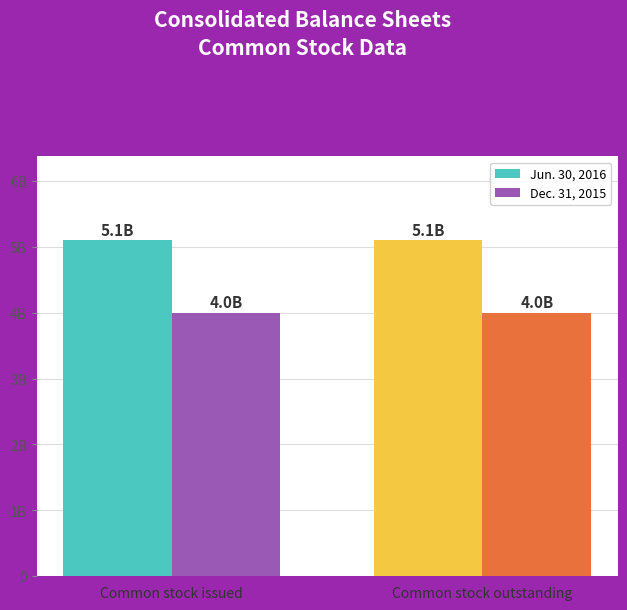

At which label is Jun. 30, 2016 closest to 5098725000?

Common stock issued